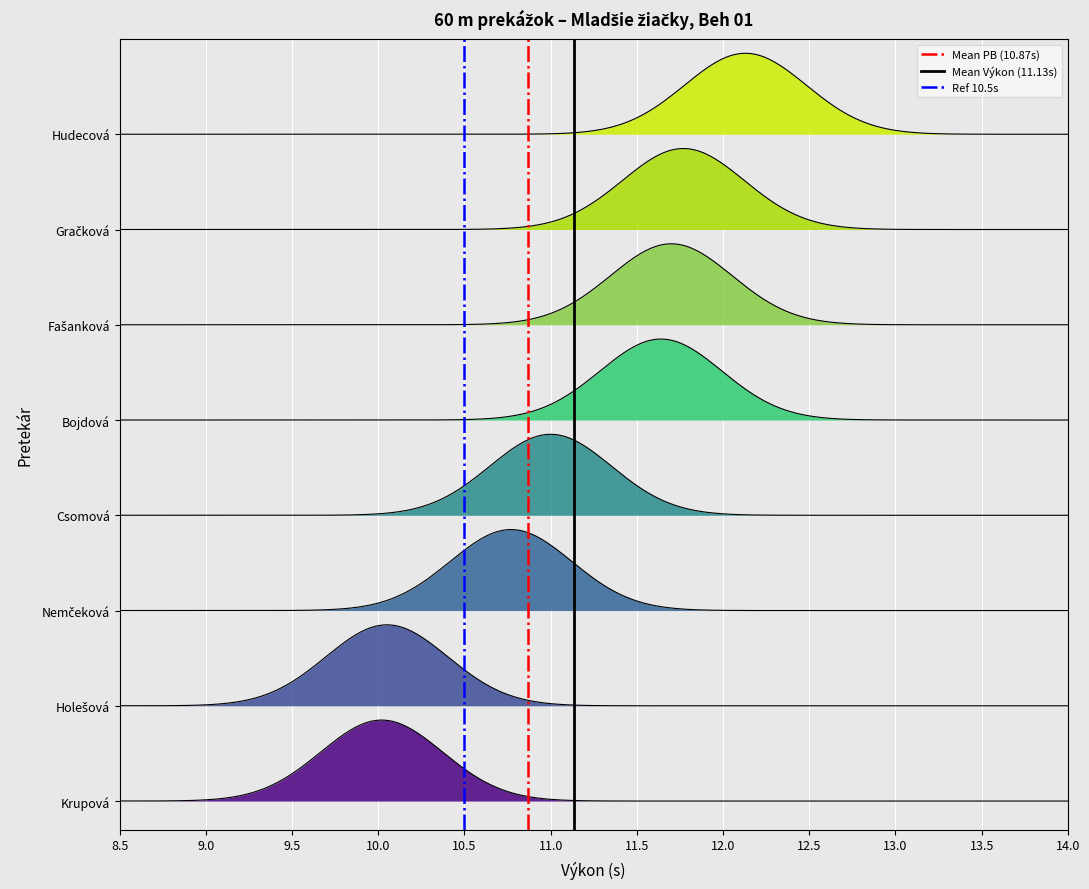

How many series are shown in this chart?

3